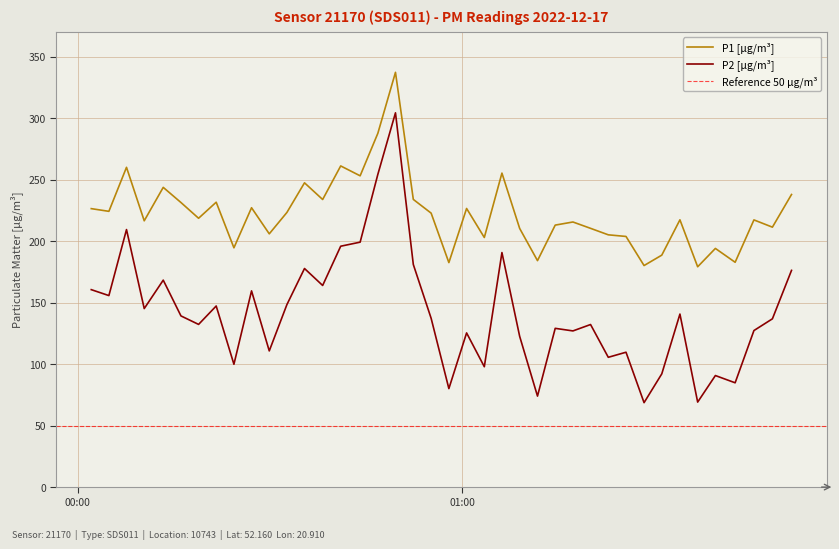

Where is the first local minimum for P2?

2022-12-17T00:04:52